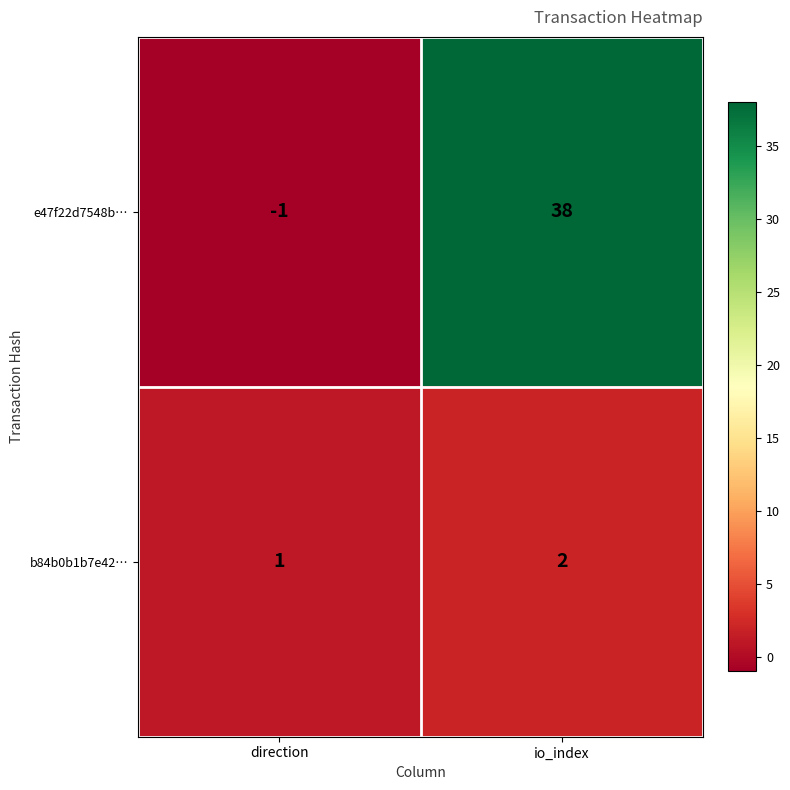

At which category is the sum across all series the highest?

io_index